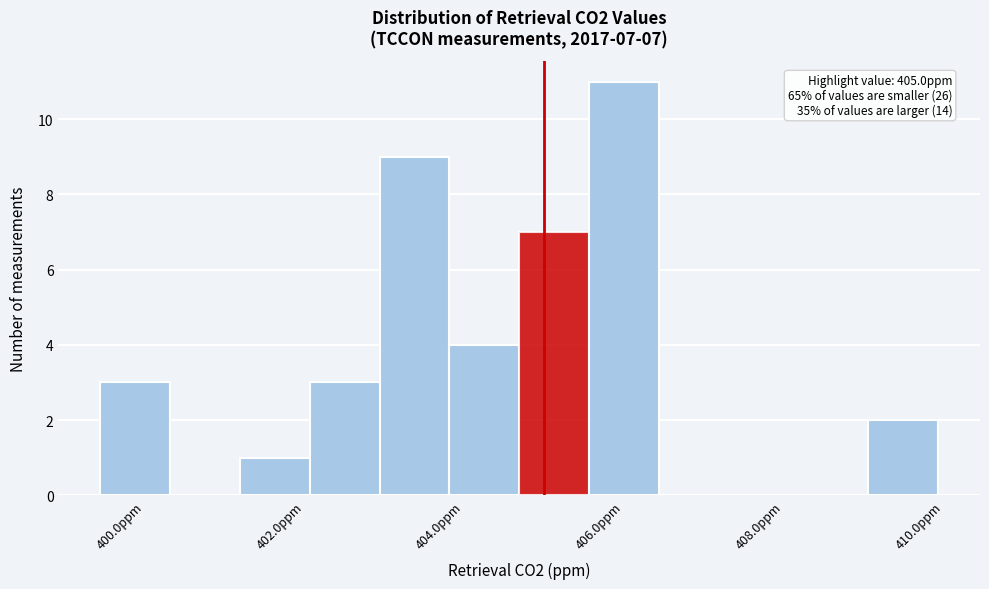

Over which range of the x-axis is the bar tallest?

405.6 to 406.4